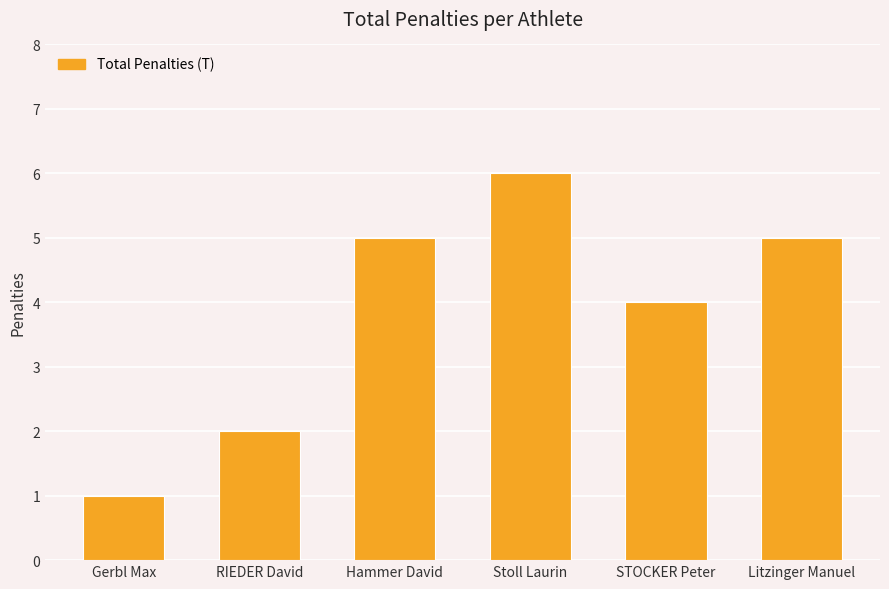

What is the label of the 3rd bar from the left?

Hammer David